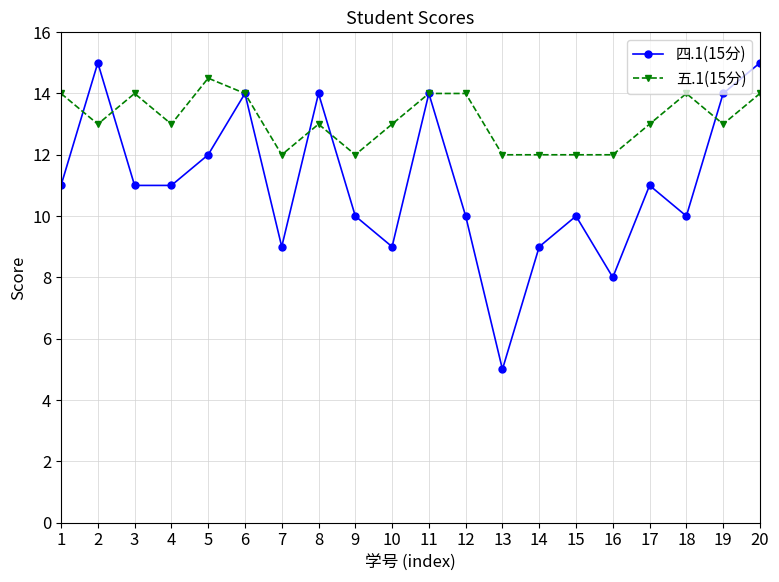

How many lines are shown in the chart?

2